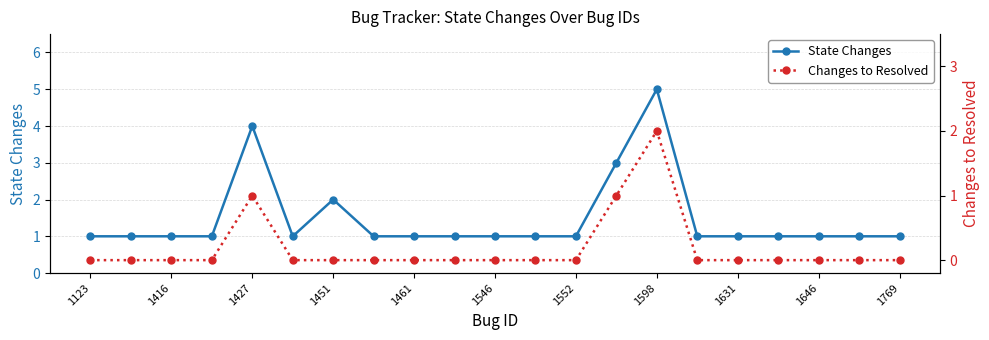

At how many categories does at least one series exceed 3?

2